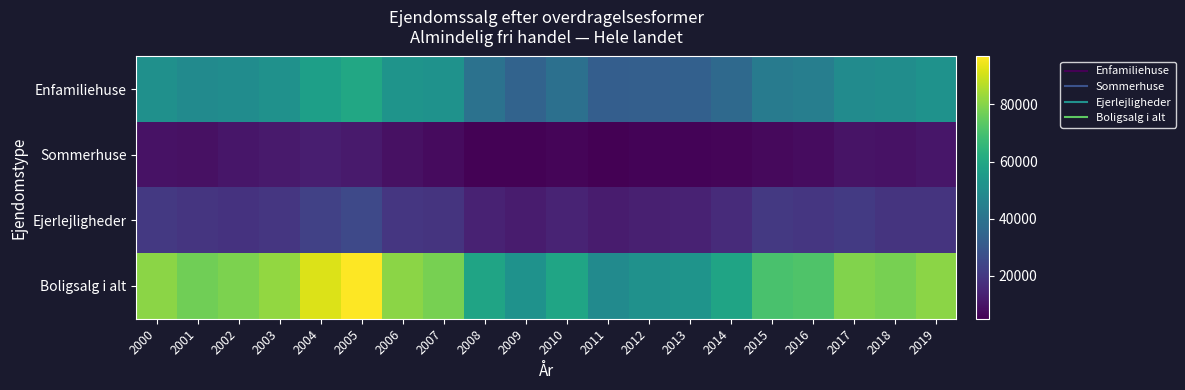

Which series has the widest spread of values?

Boligsalg i alt